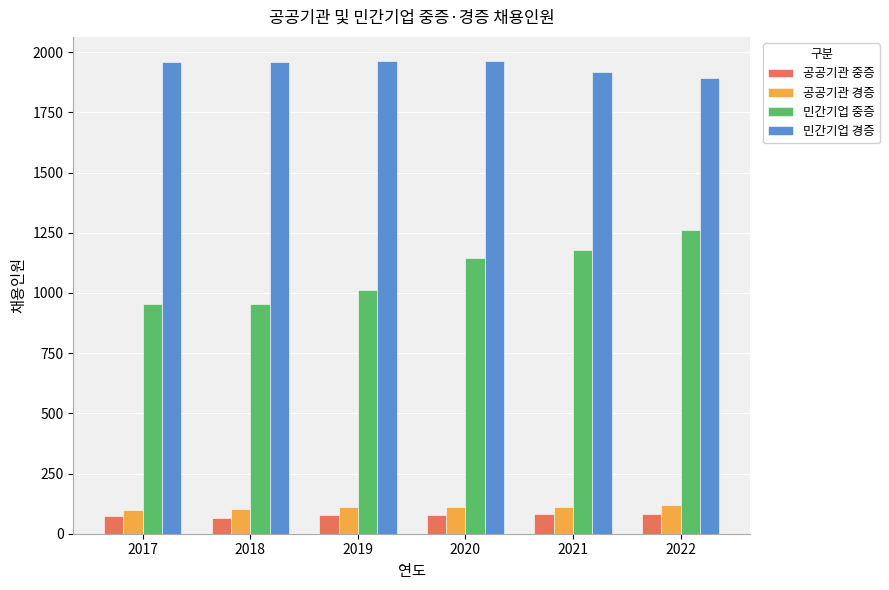

What is the average value of the 민간기업 중증 series?

1085